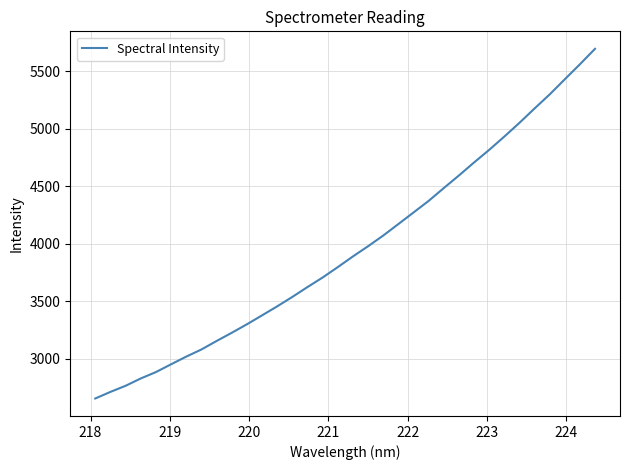

What is the greatest value displayed?

5696.2